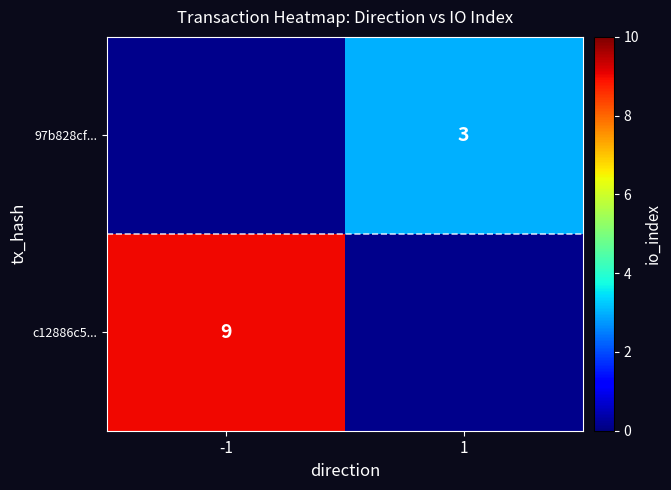

Count the number of data series in this chart.

2